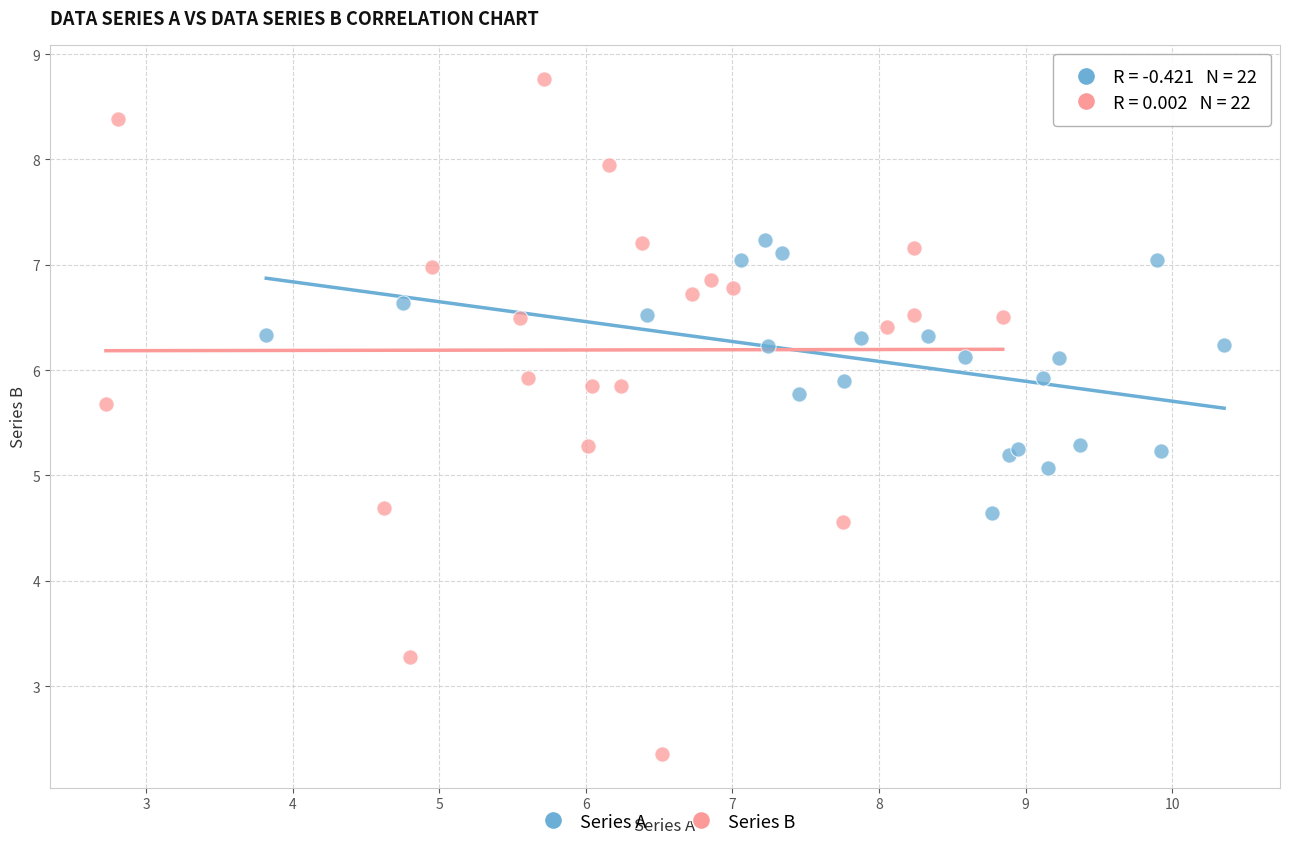

Which series reaches the maximum Y coordinate?

Series B